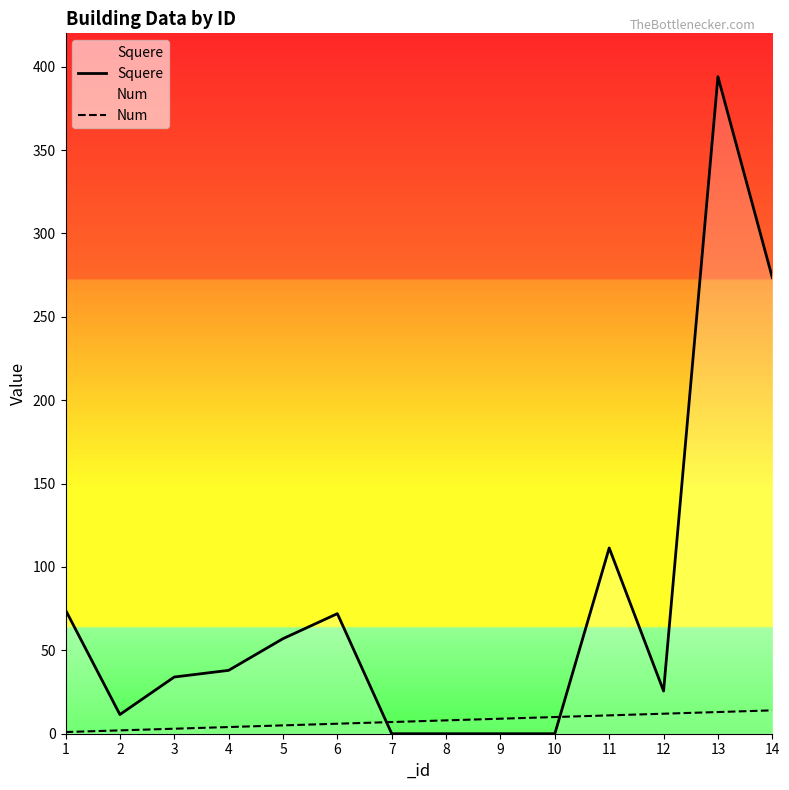

At which label is Num closest to 7?

7